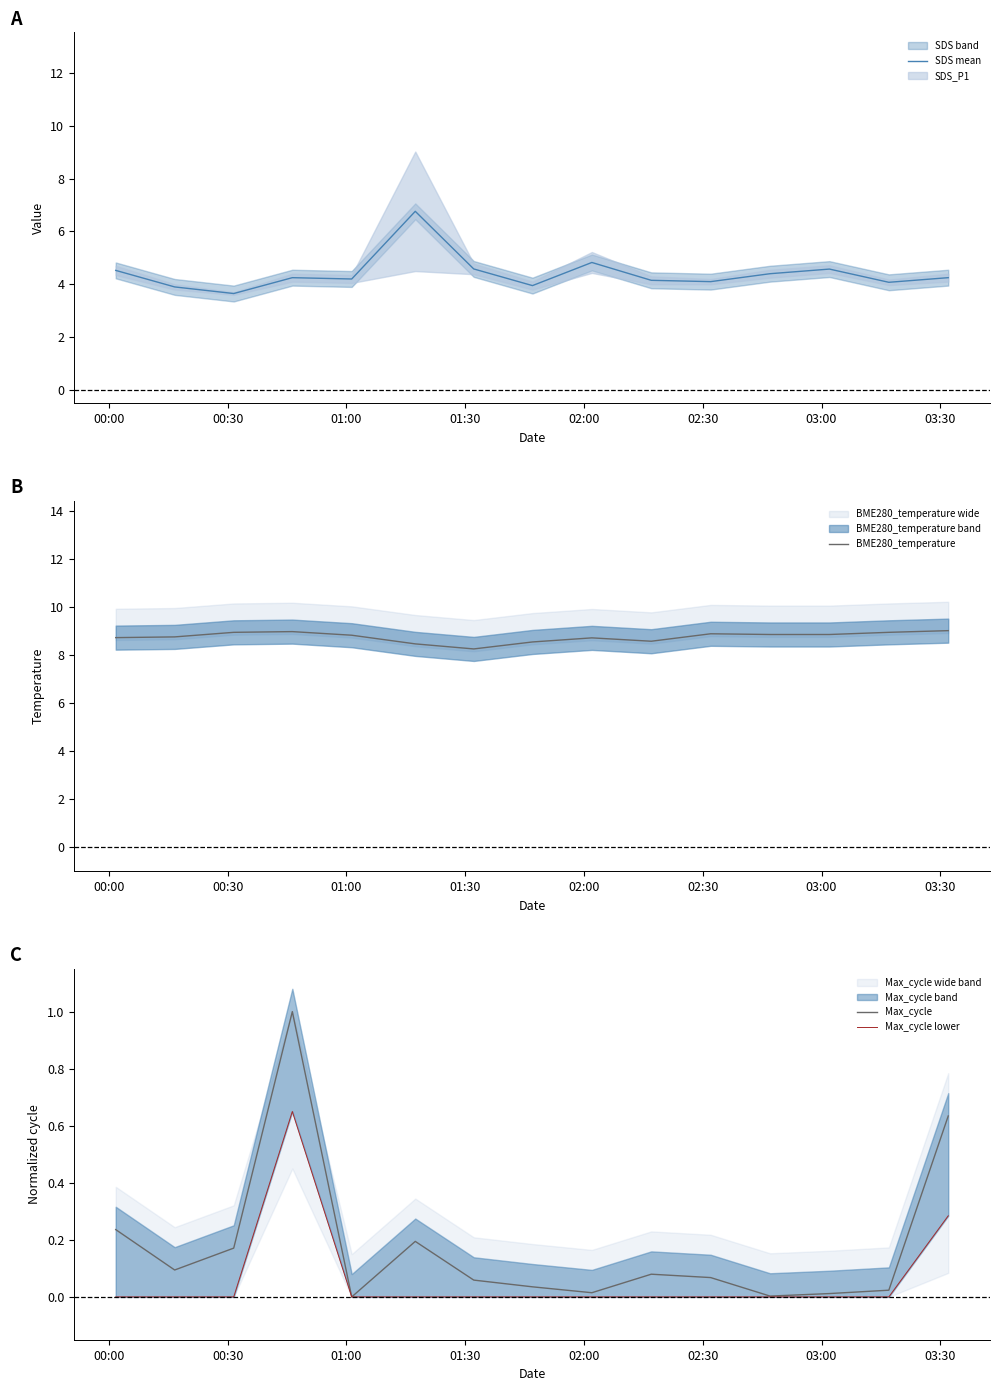

What is the lowest value of the SDS mean series?

3.7